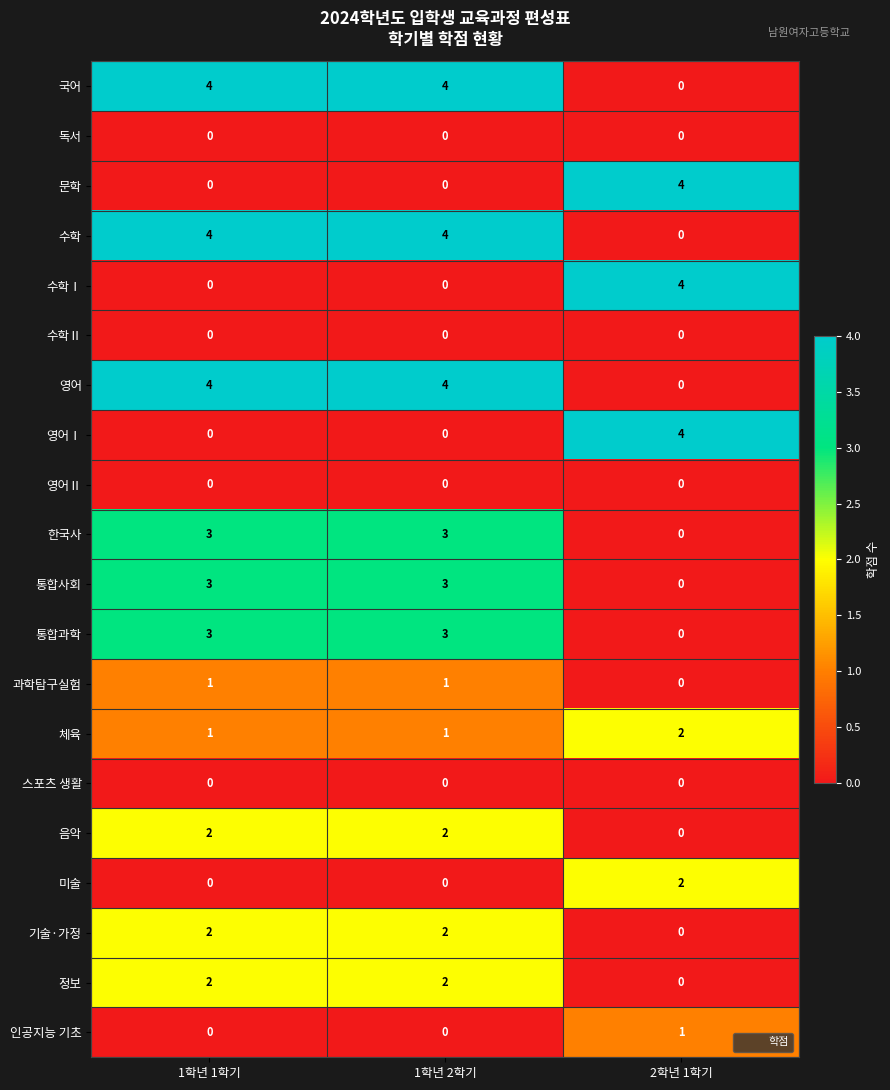

What is the spread (max minus min) of values at 2학년 1학기?

4